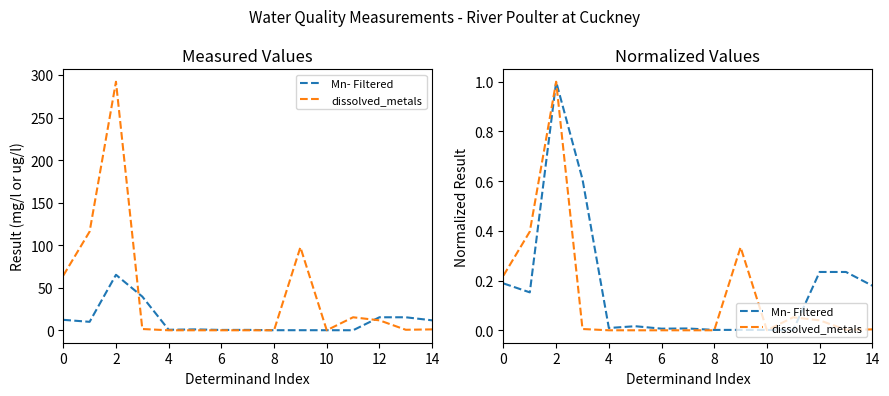

True or false: Mn- Filtered and dissolved_metals intersect in this chart.

True